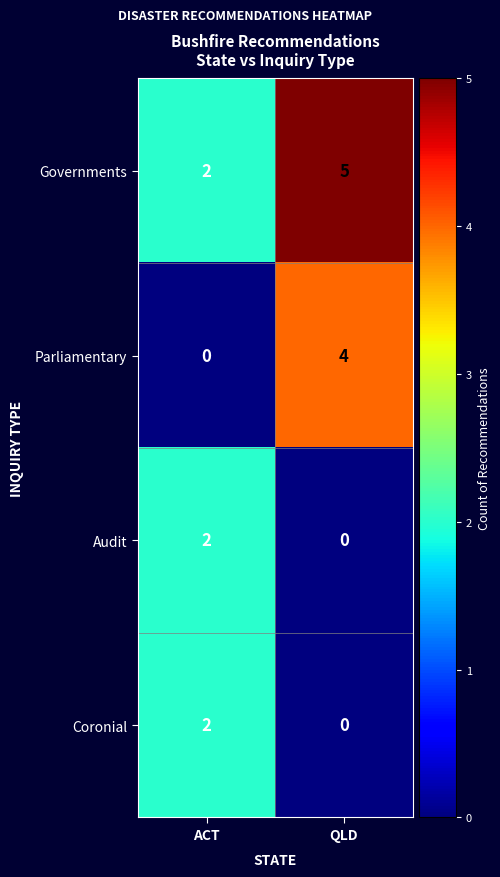

Which series has the largest range (max minus min)?

Parliamentary